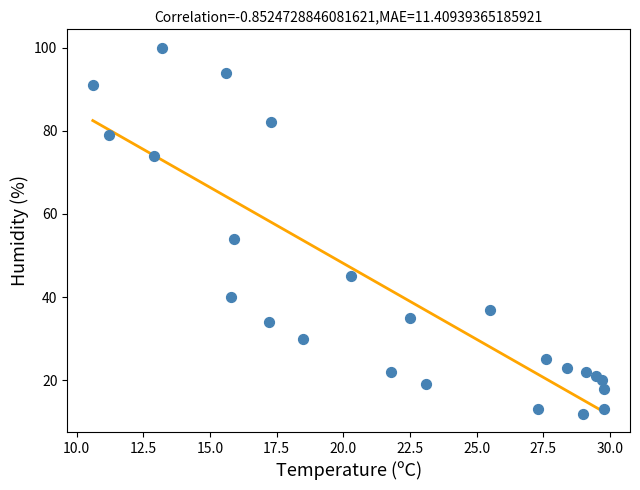

What is the range of Y values (max minus min)?

88